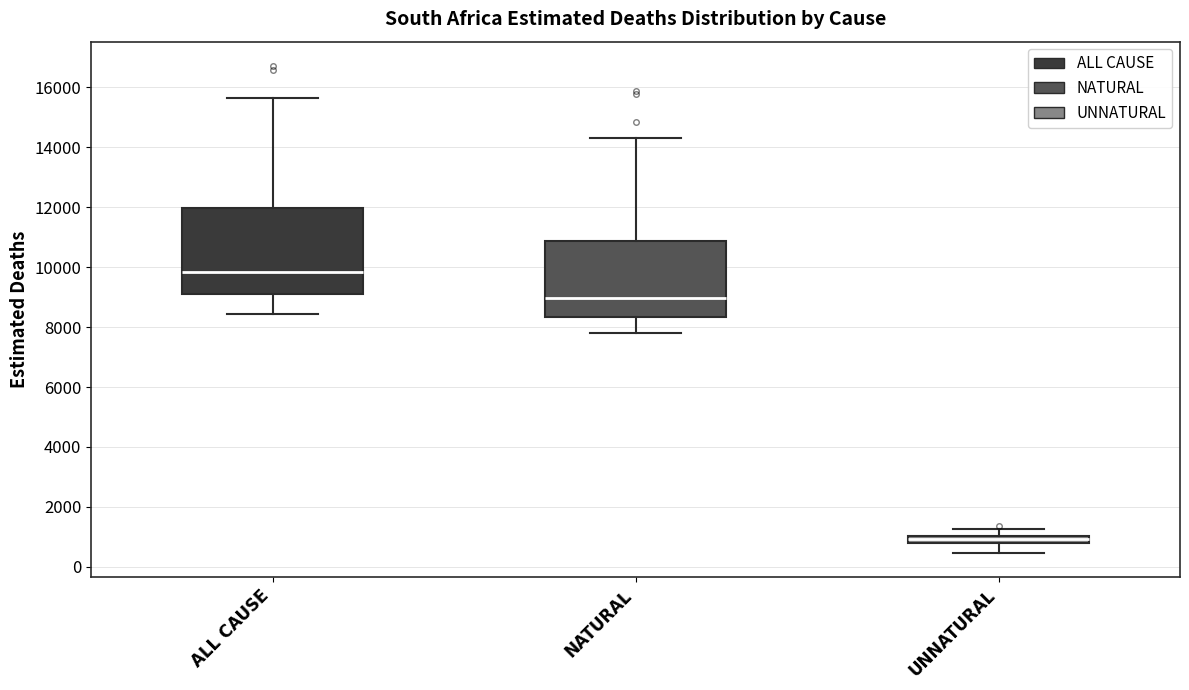

Which box's median line is the lowest?

UNNATURAL